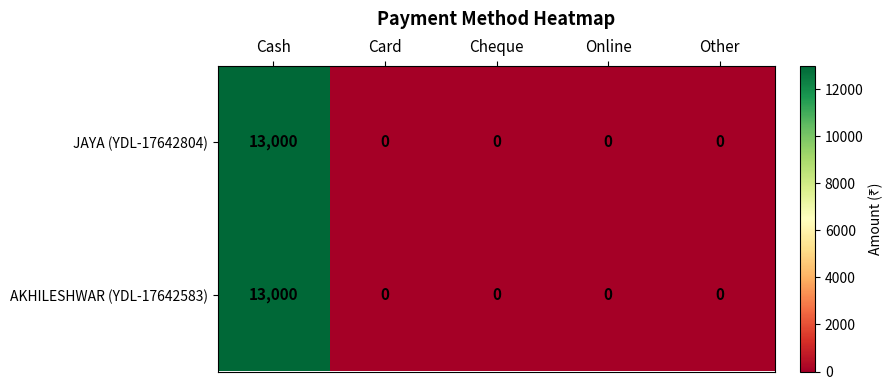

Is the value of AKHILESHWAR (YDL-17642583) at Card greater than the value of JAYA (YDL-17642804) at Cash?

No